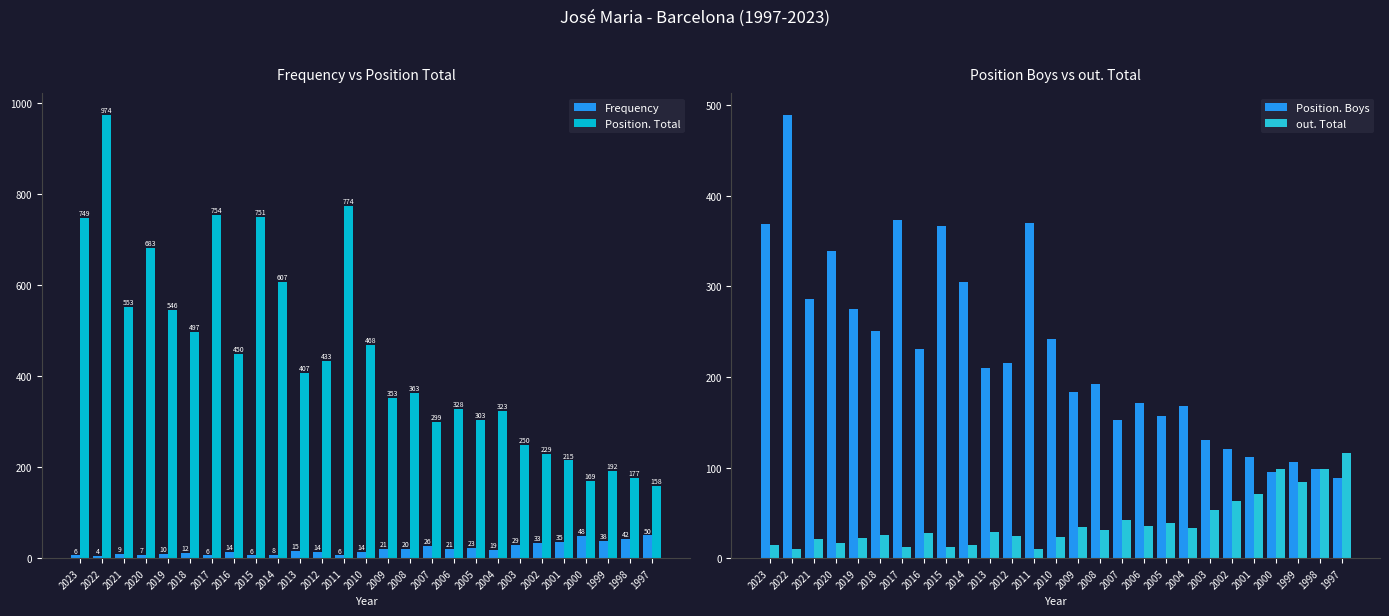

Is the value of Position. Total at 2008 greater than the value of Position. Boys at 2019?

Yes